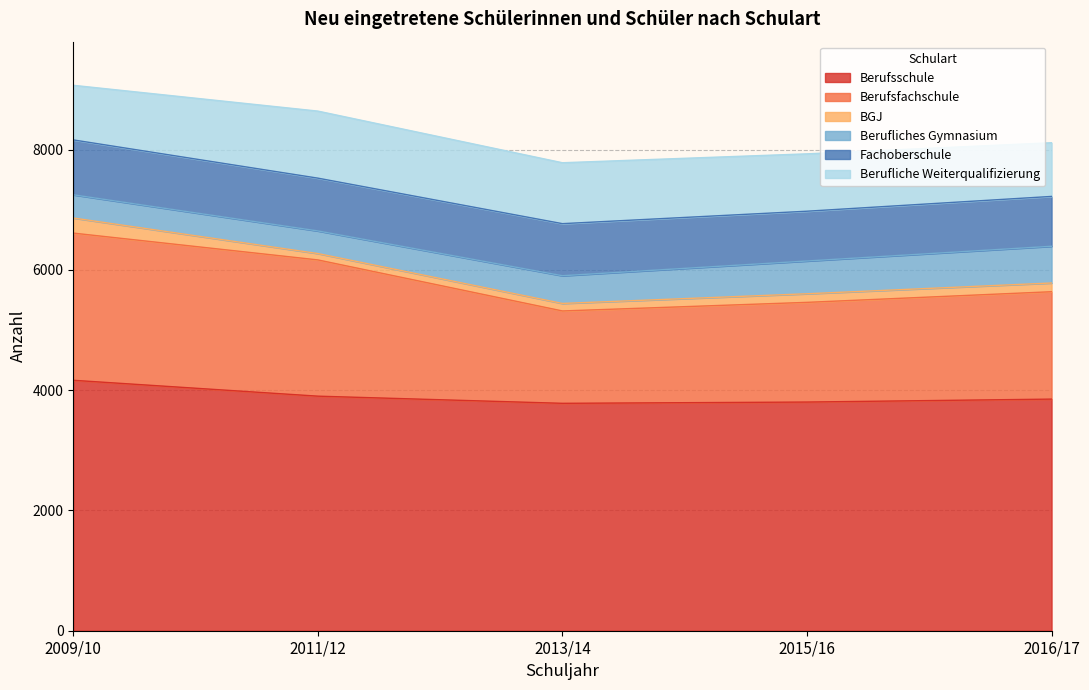

What position from the left is 2013/14?

3